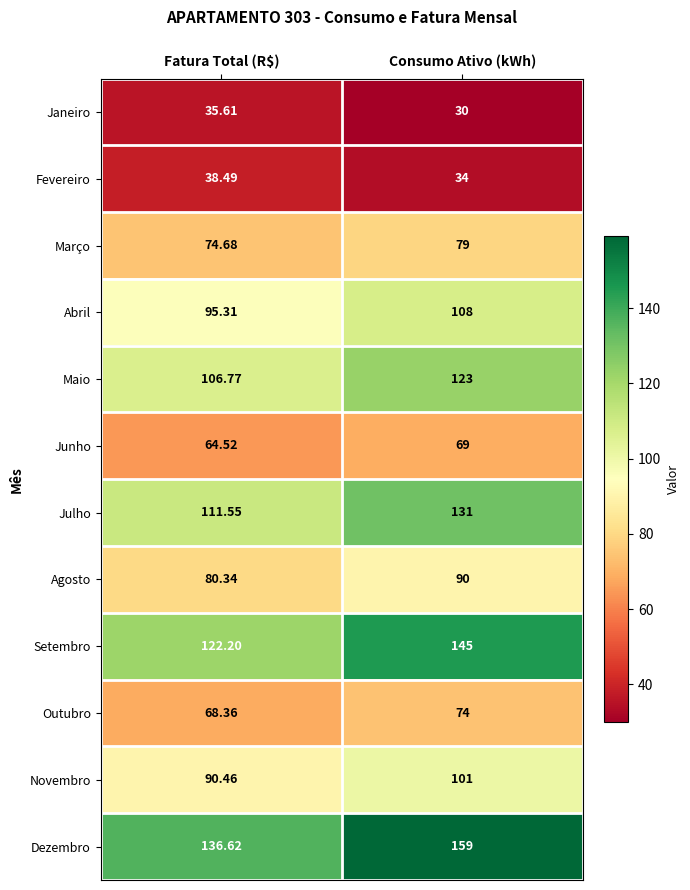

At which label does Março reach its minimum?

Fatura Total (R$)